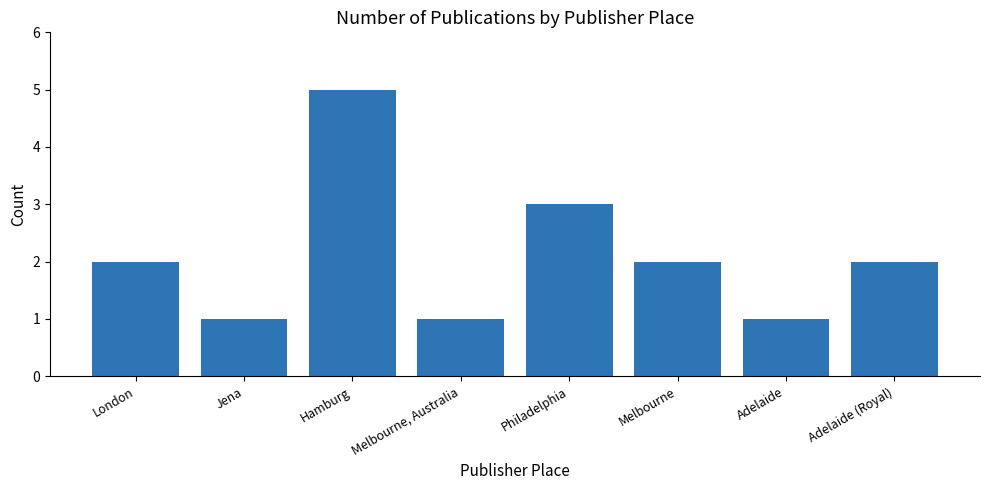

Does the chart contain stacked bars?

No